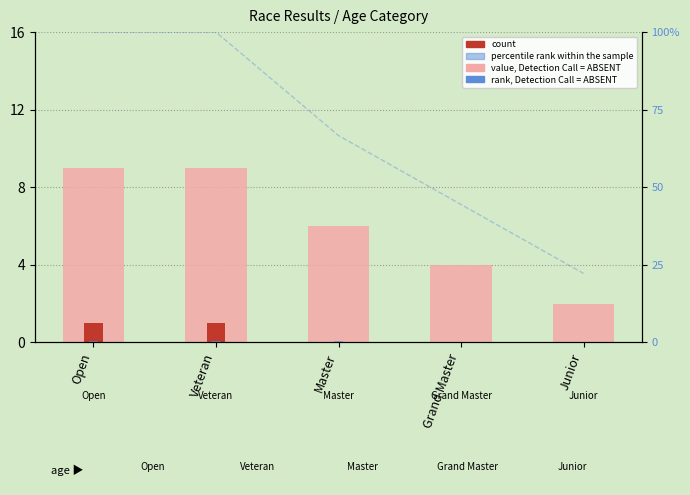

Count the value, Detection Call = ABSENT values in the range 4 to 9.

4